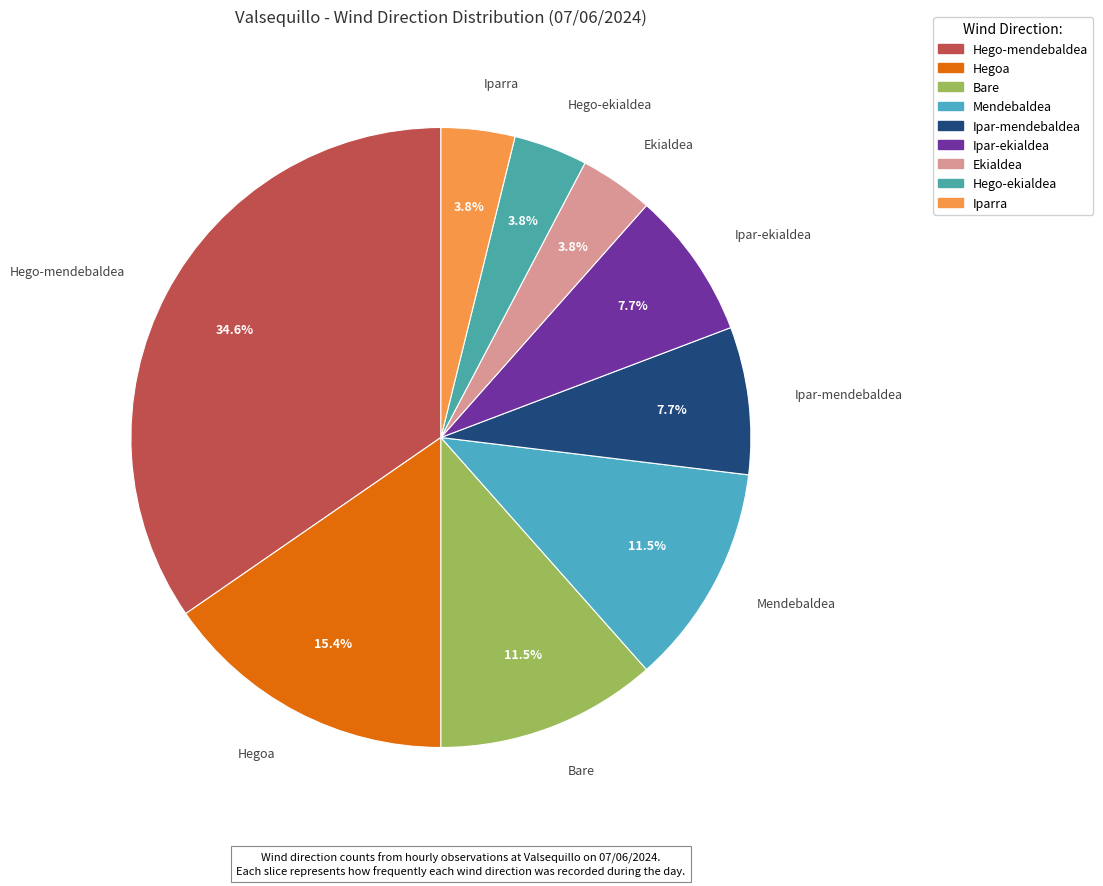

How many segments does this pie chart have?

9